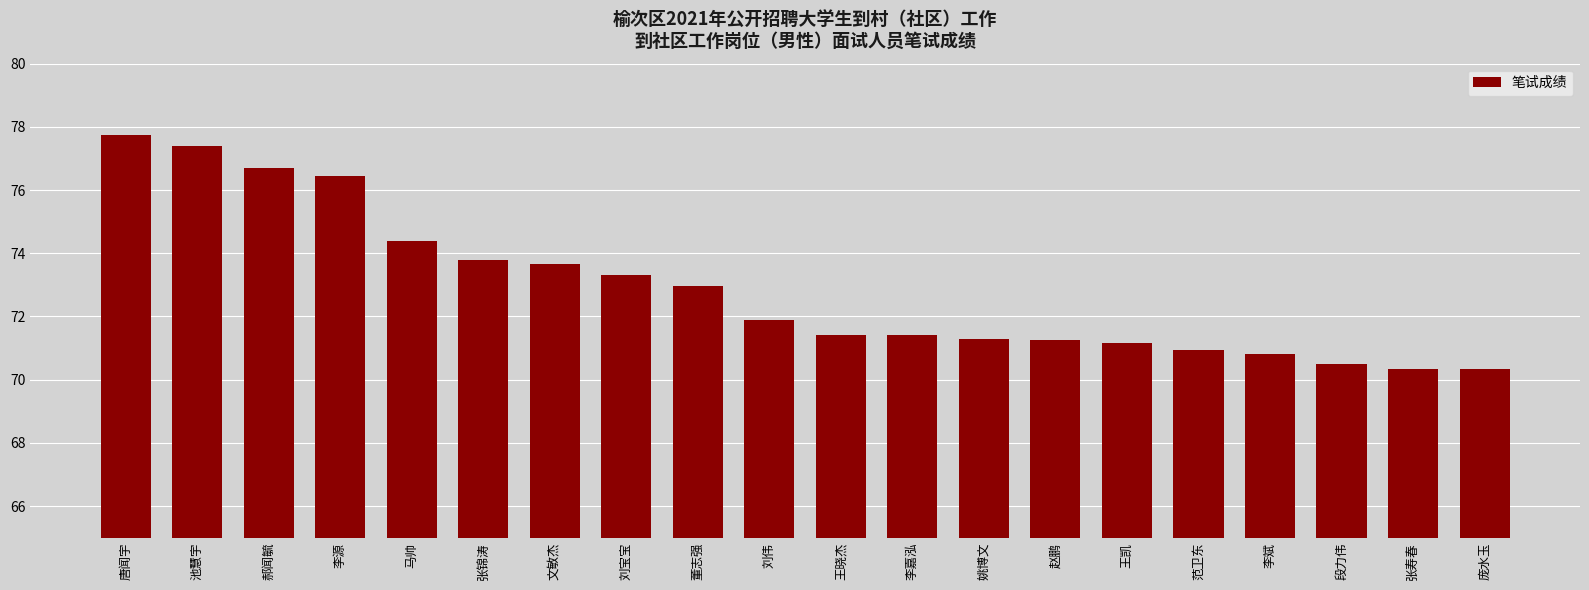

What is the label of the 12th bar from the right?

董志强